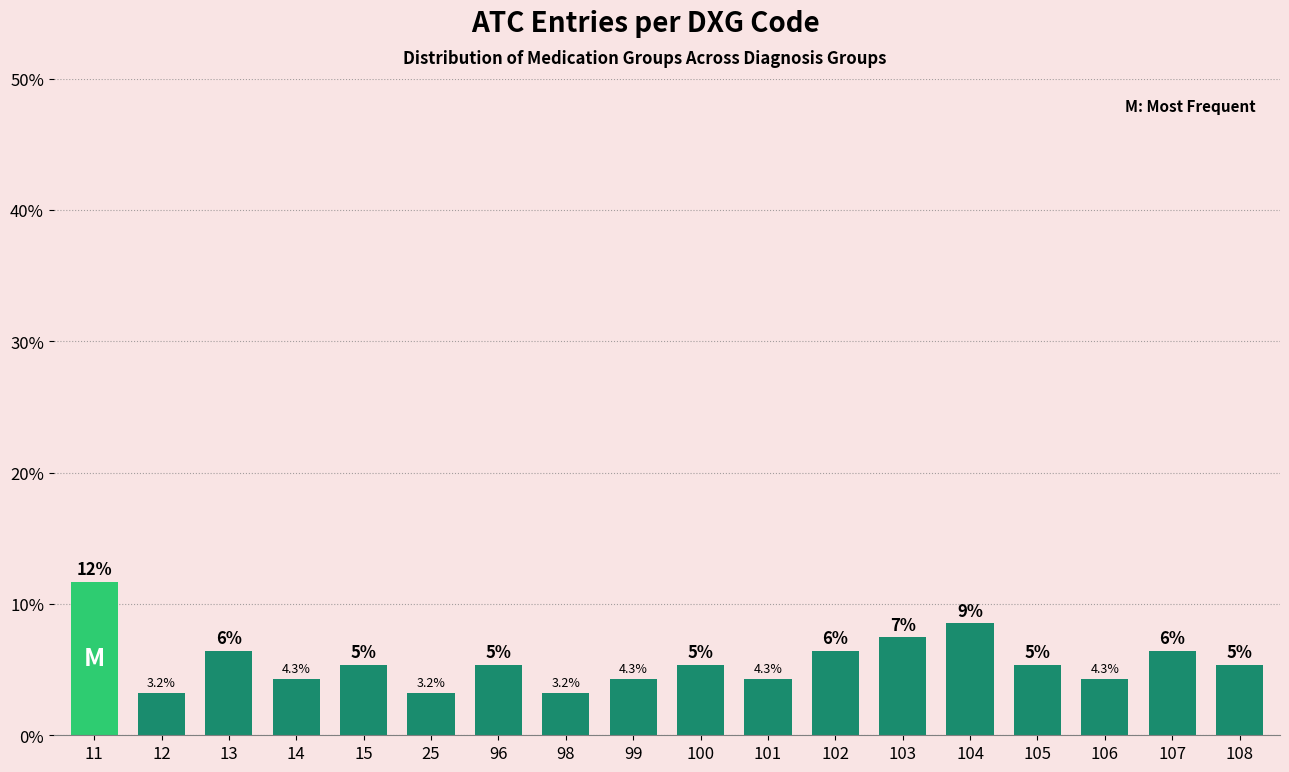

Are the bars horizontal?

No